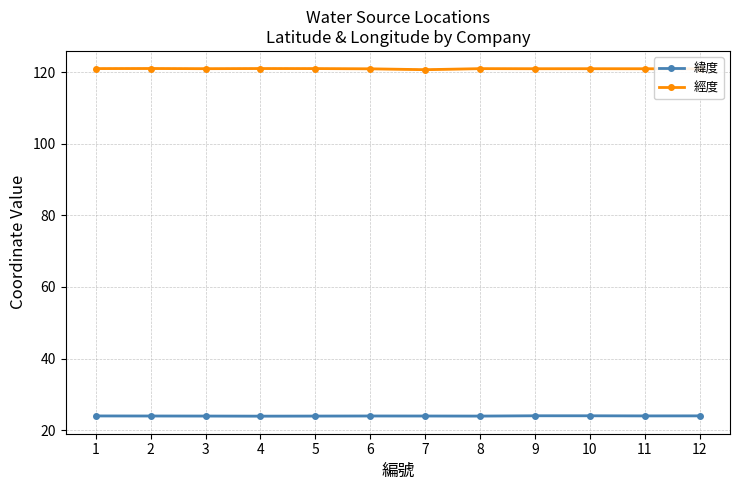

True or false: 緯度 has a value of 13.7 at 3.

False